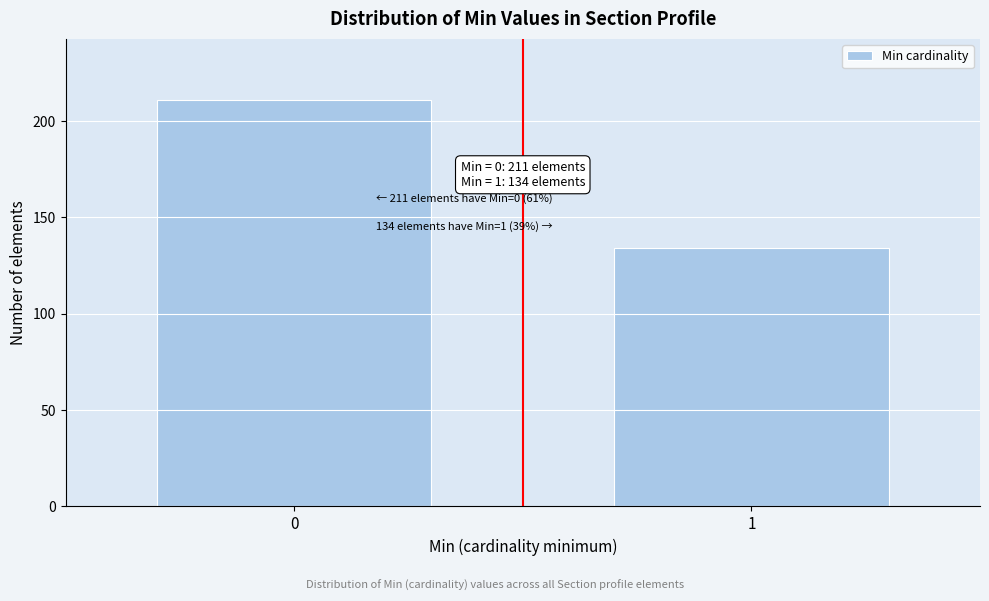

Reading left to right, what are all the values shown in this chart?

0=211	1=134